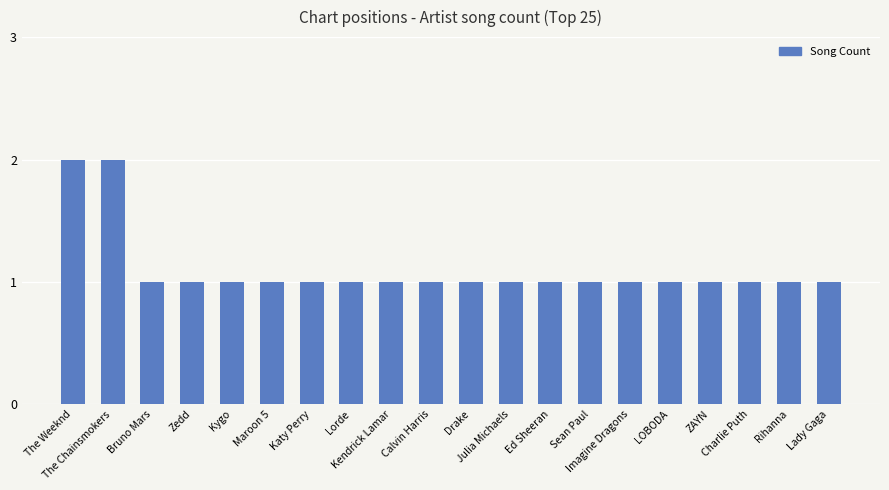

What is the value of the 3rd bar from the left?

1